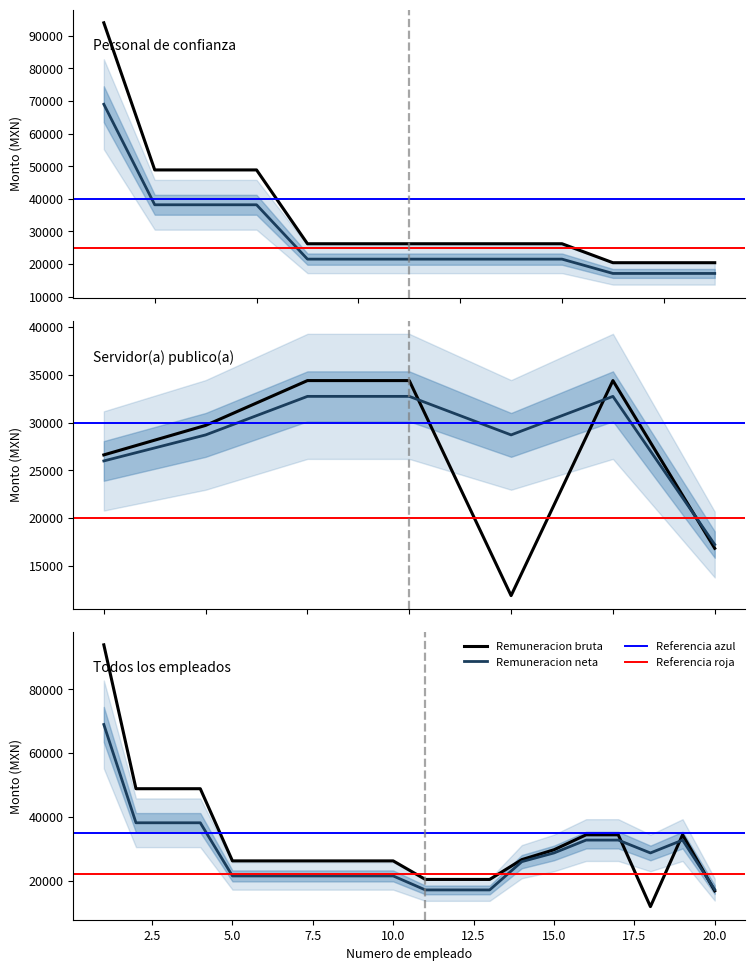

Between 9 and 18, which is larger?

9